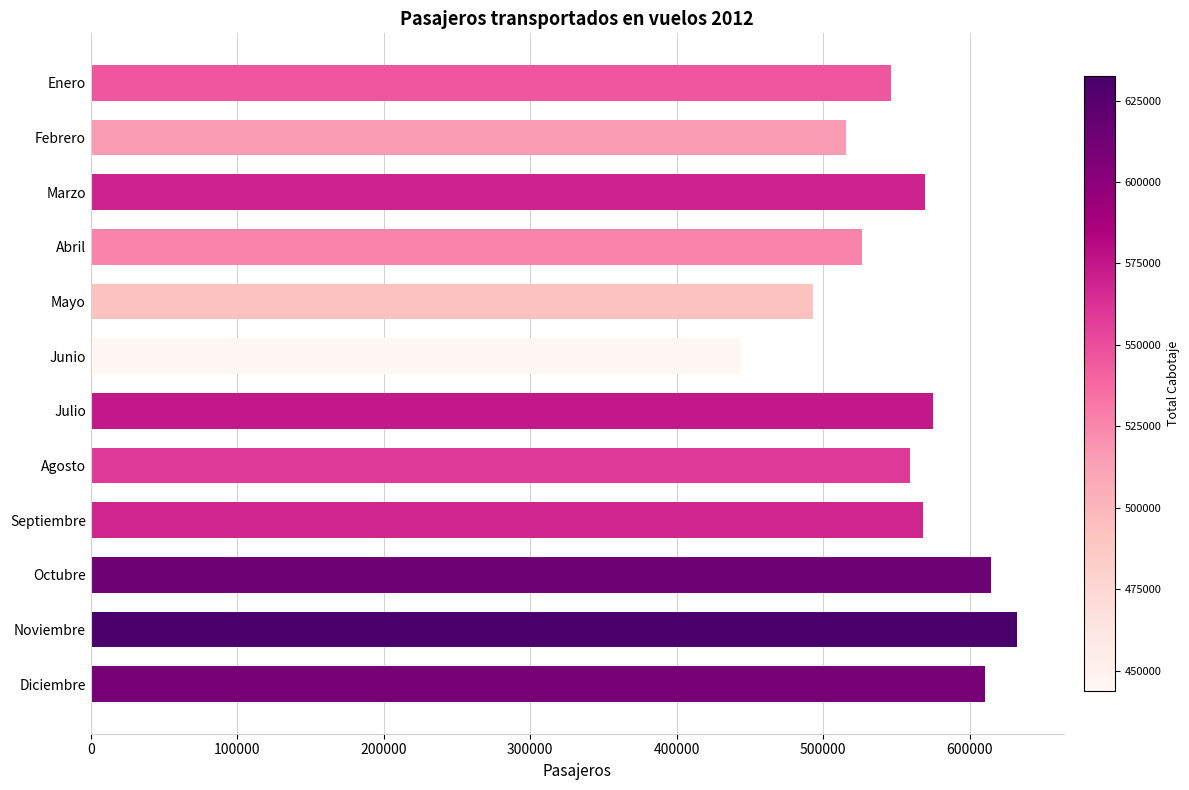

What is the difference between the maximum and minimum values?

188512